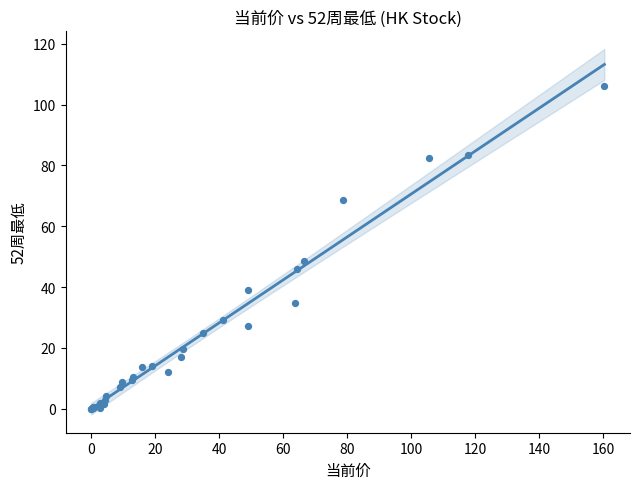

What Y value in the scatter plot is closest to 53?

48.5